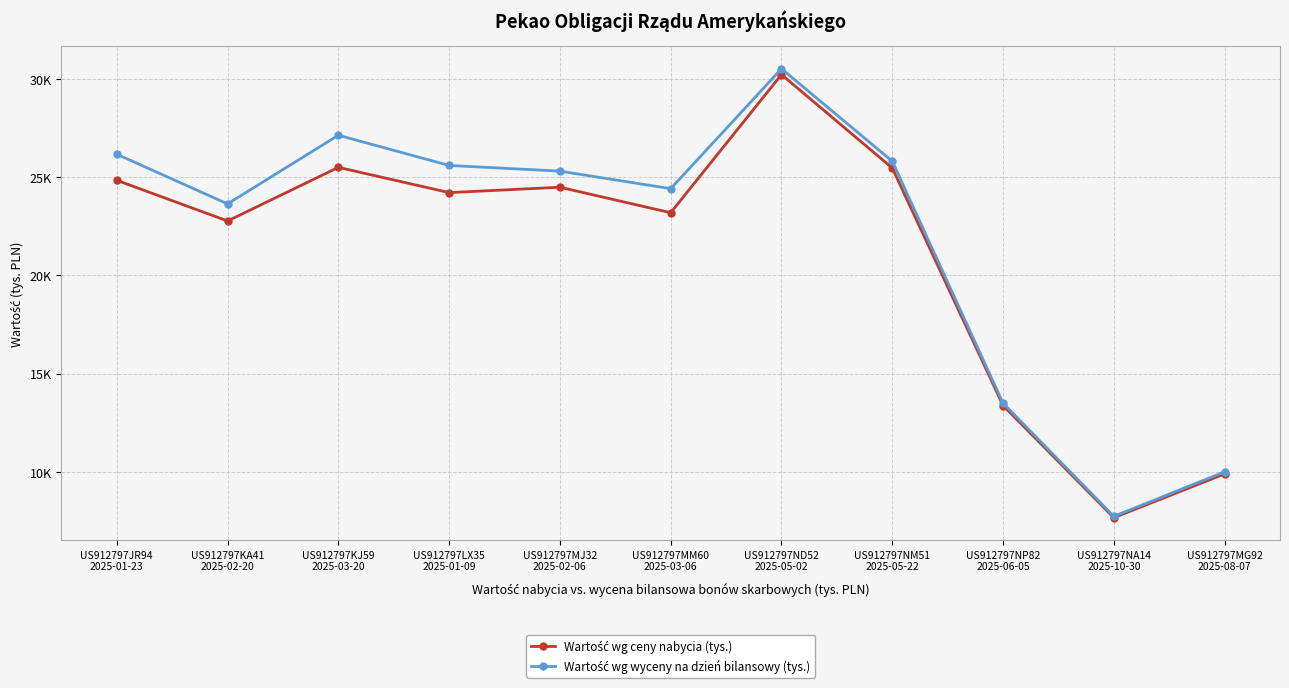

What position from the left is US912797NA14
2025-10-30?

10